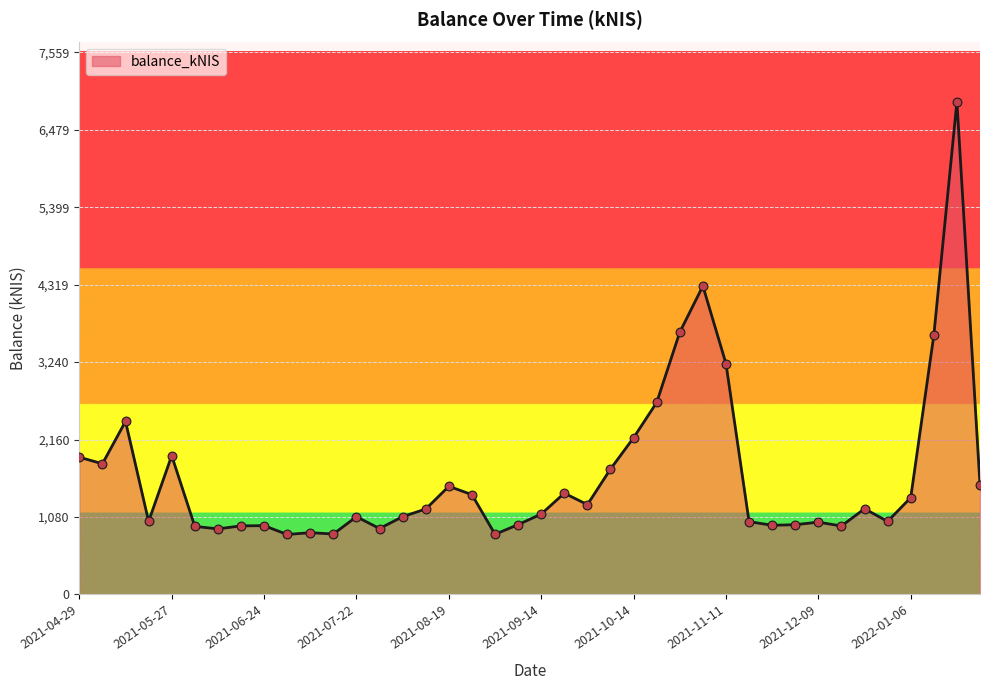

What is the difference between the maximum and minimum values?

6036.5